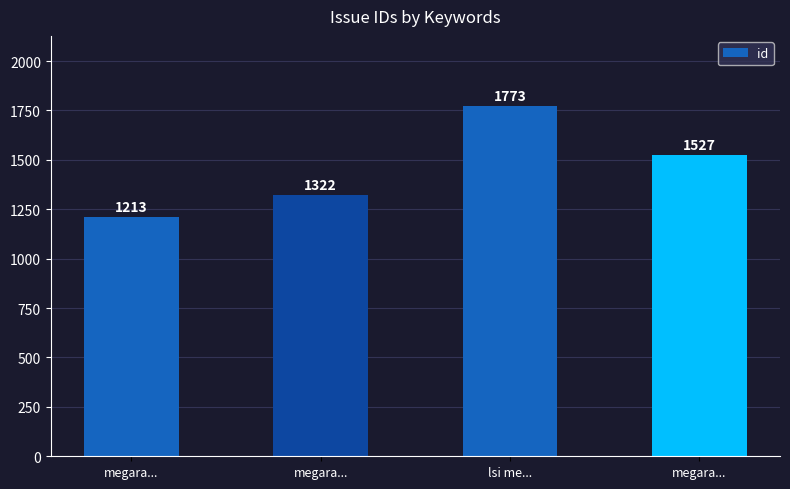

Which label corresponds to the smallest value in the chart?

megara...